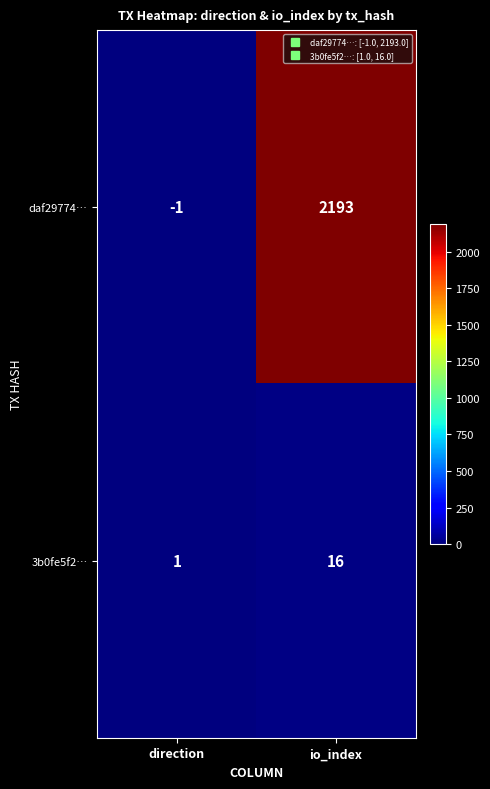

Where is 3b0fe5f2… nearest to the value 8?

direction